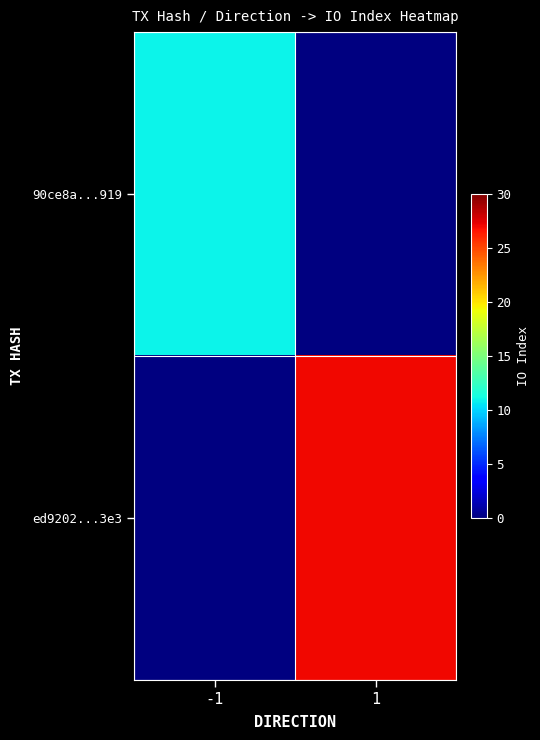

At which category is the sum across all series the highest?

1